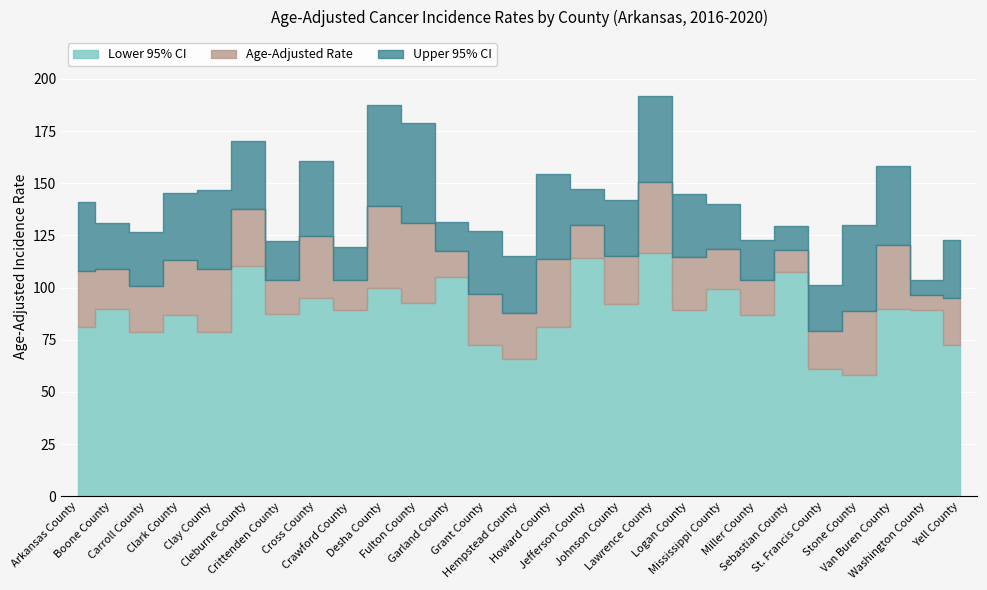

What is the label of the 20th point from the left?

Mississippi County